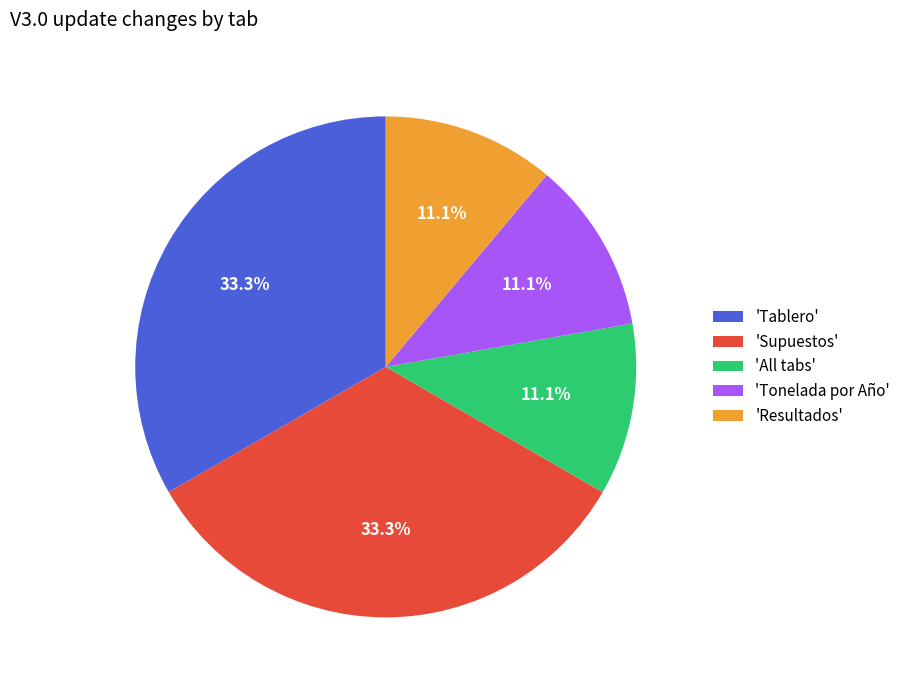

Do 'Resultados' and 'Supuestos' together represent more than half of the pie?

No